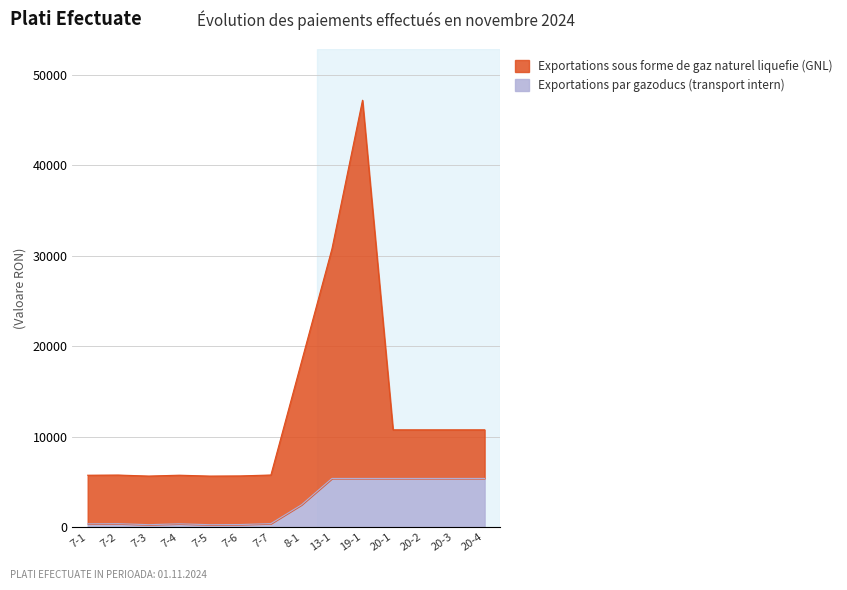

Reading right to left, what are all the values shown in this chart?

Exportations par gazoducs (transport intern): 5376.1	5376.1	5376.1	5376.1	5376.1	5376.1	2456.9	379.2	278.6	260.0	357.6	262.1	374.3	355.5
Exportations sous forme de gaz naturel liquefie (GNL): 10752.3	10752.3	10752.3	10752.3	47203.8	30783.1	18260.3	5755.3	5654.7	5636.1	5733.7	5638.2	5750.5	5731.6